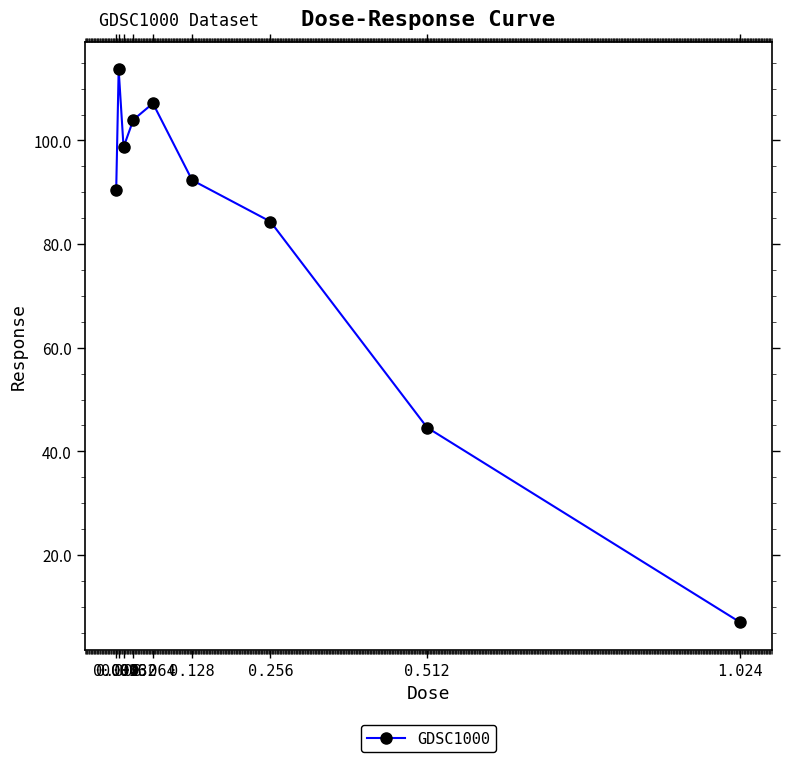

What is the approximate value at 1.024?

7.0